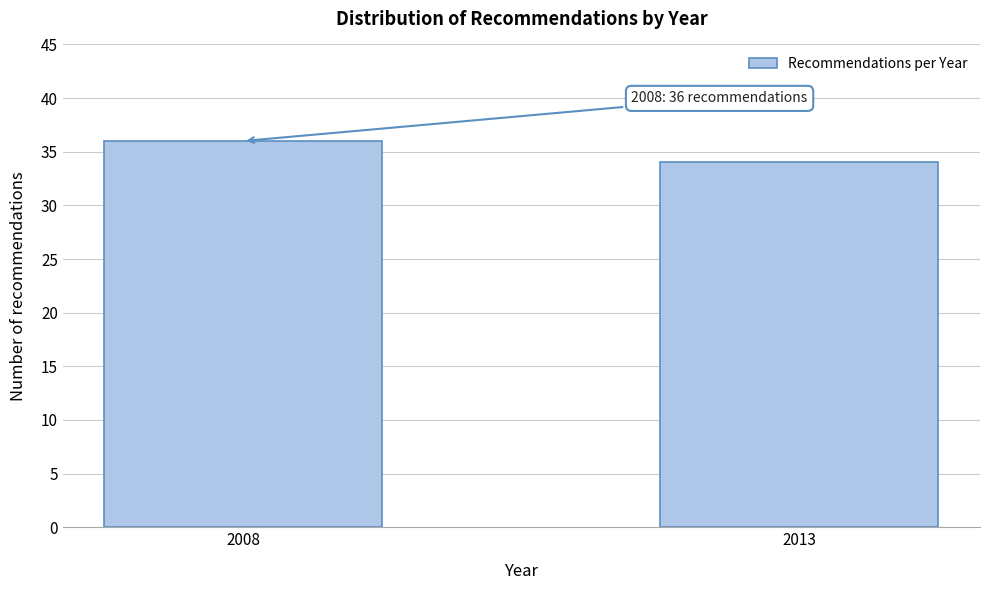

Reading left to right, extract all data points from this chart.

36	34